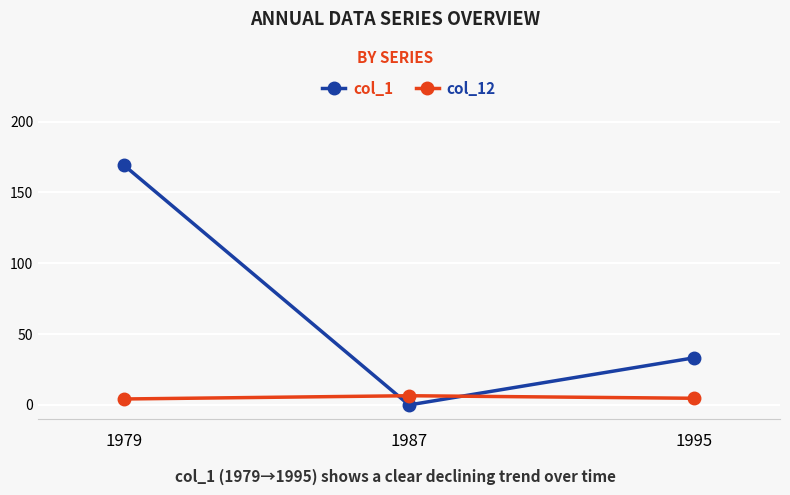

Which category has the highest value across all series?

1979